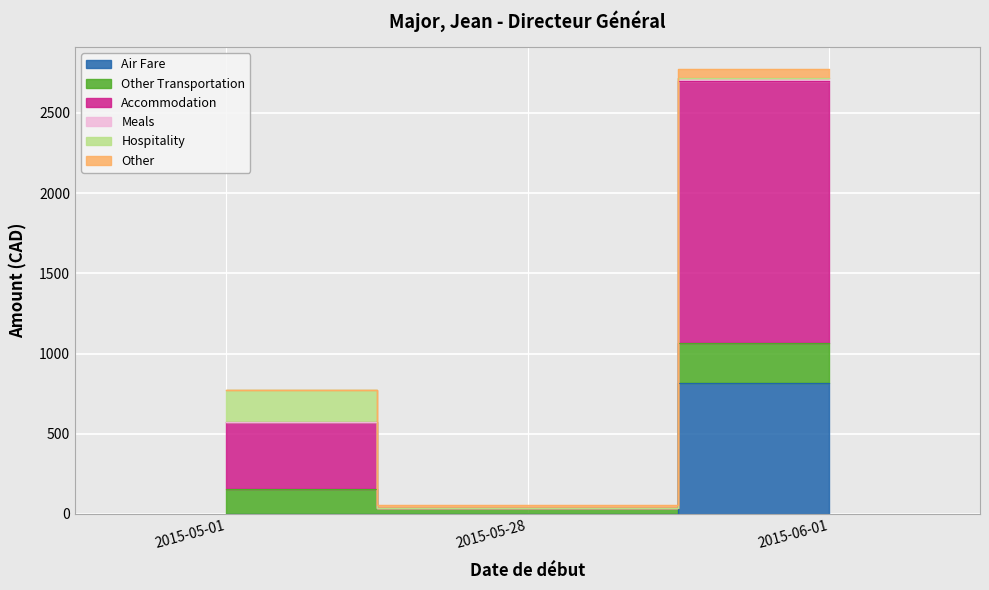

Count the number of categories in the chart.

3